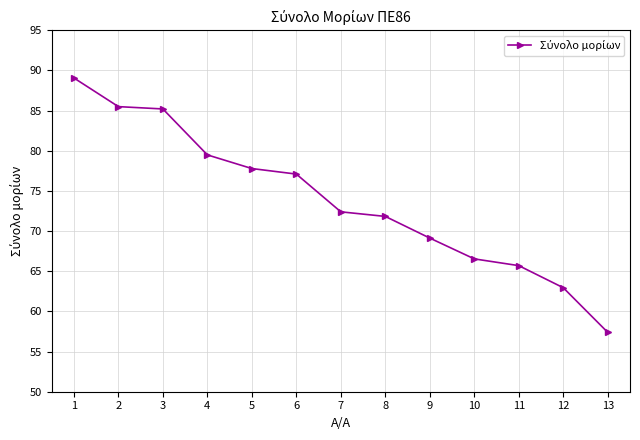

Is this an area chart (filled region under the line)?

No